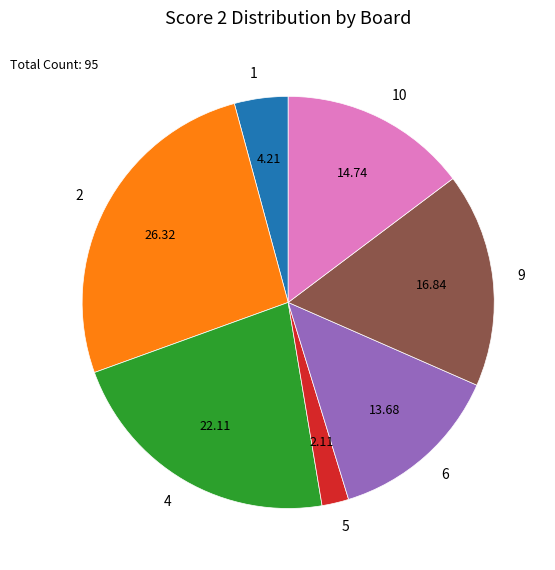

Rank the categories by value from highest to lowest.

2, 4, 9, 10, 6, 1, 5